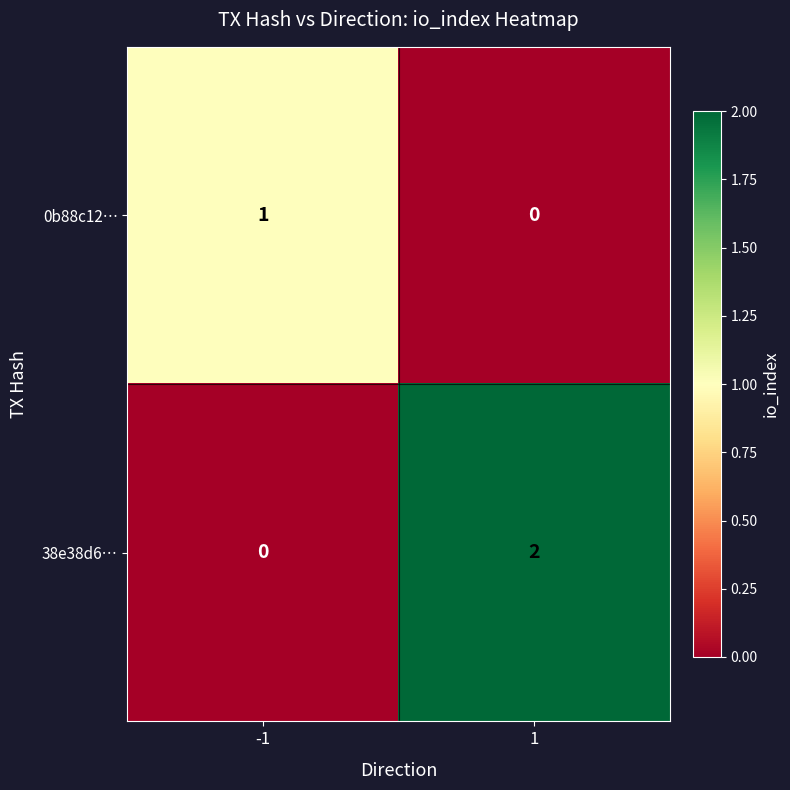

Reading right to left, transcribe all the data shown in this chart.

0b88c12…: 0	1
38e38d6…: 2	0